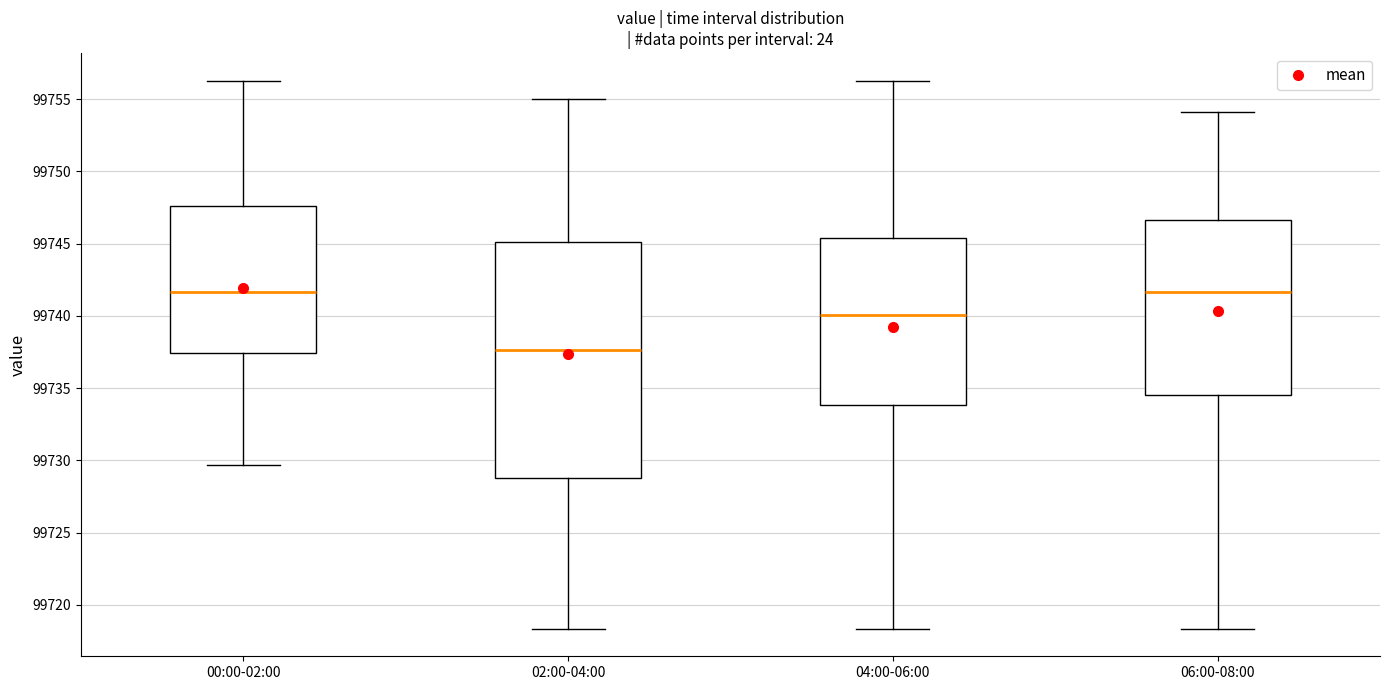

Where is the lower edge of the box for 04:00-06:00 on the y-axis? The values are not printed on the chart, so give them approximately, as read against the axis.

99734.0